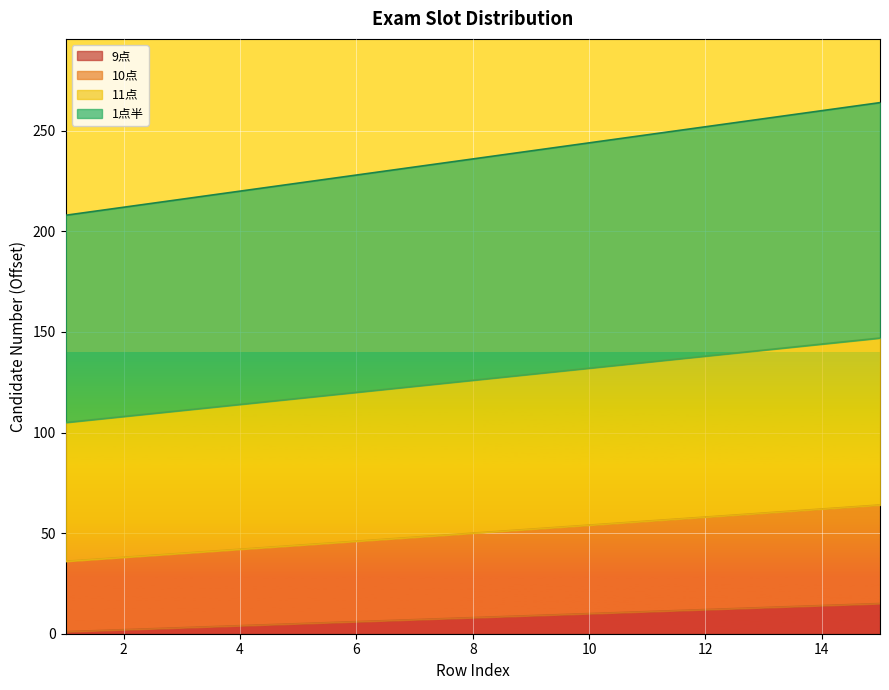

List the series in order of their overall mean, lowest first.

9点, 10点, 11点, 1点半